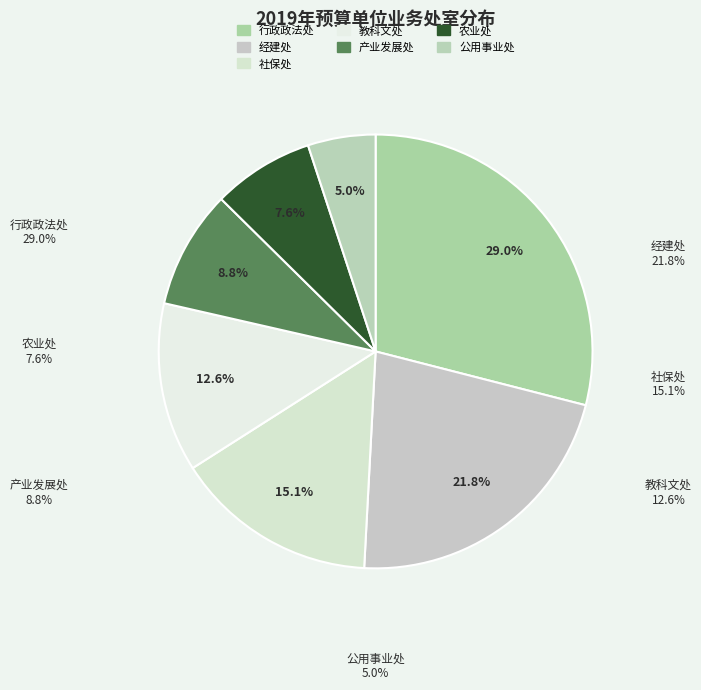

To the nearest percent, what is the average slice percentage?

14%